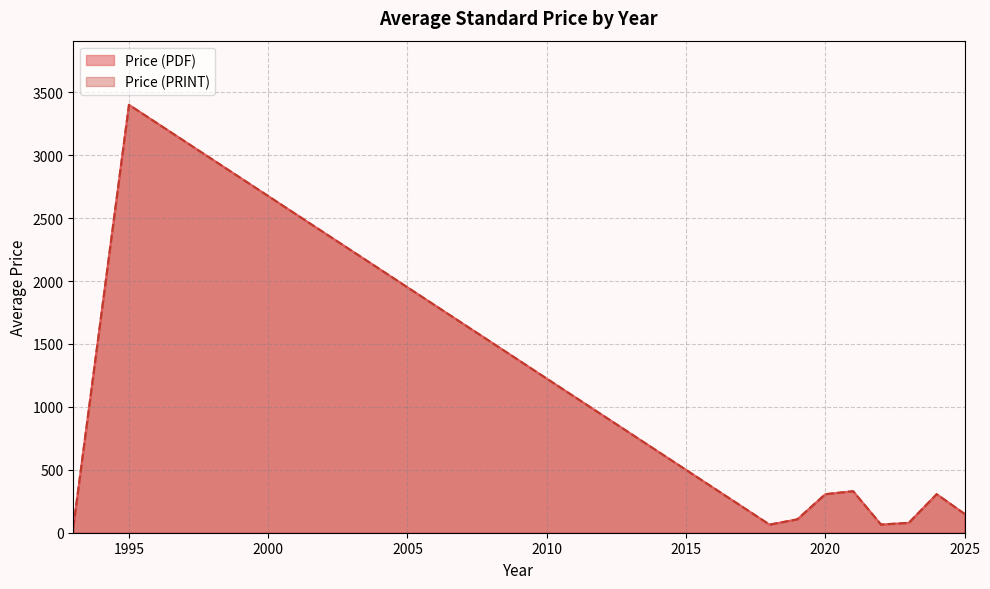

True or false: Price (PRINT) and Price (PDF) intersect in this chart.

False